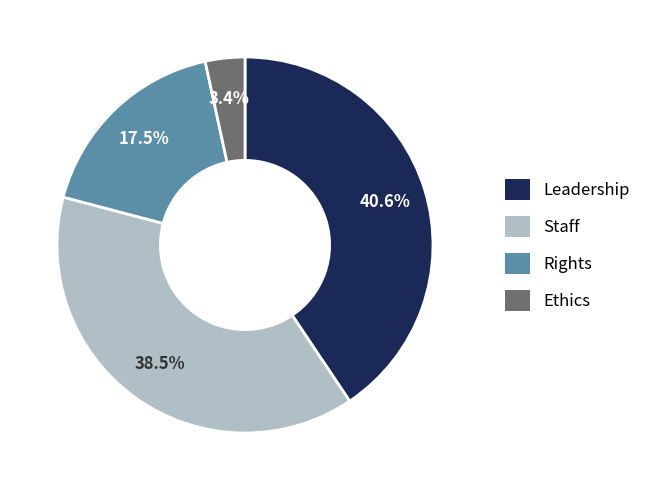

Which category has the smallest portion of the pie?

Ethics